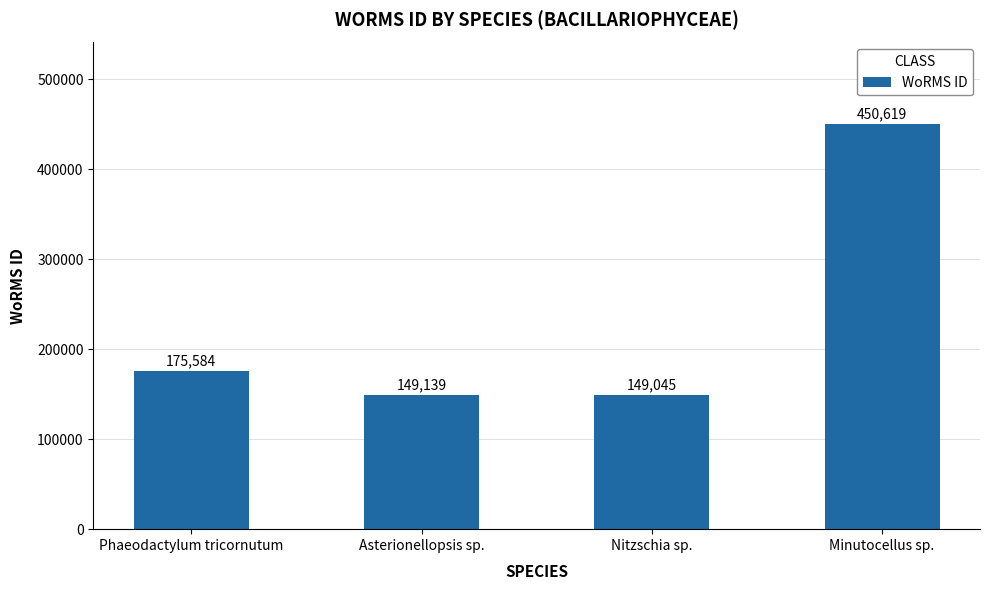

Reading right to left, extract all data points from this chart.

450619	149045	149139	175584